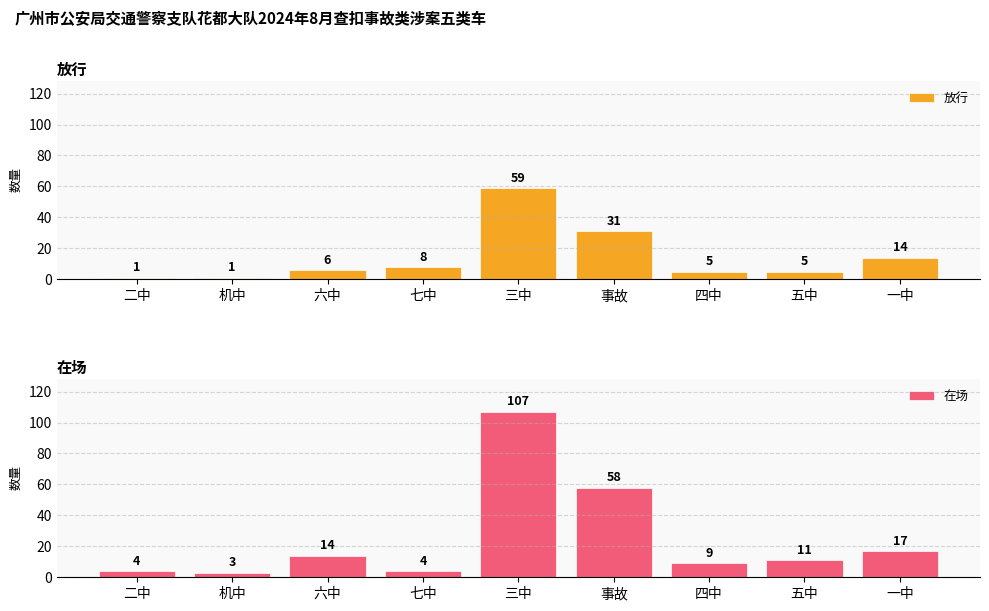

What is the label of the 7th bar from the right?

六中